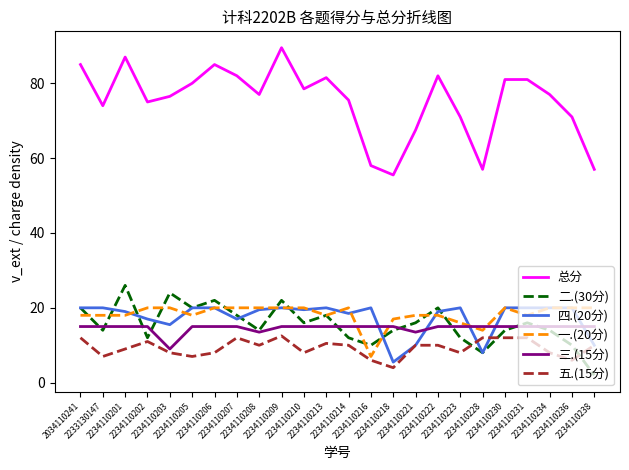

True or false: 总分 and 四.(20分) intersect in this chart.

False